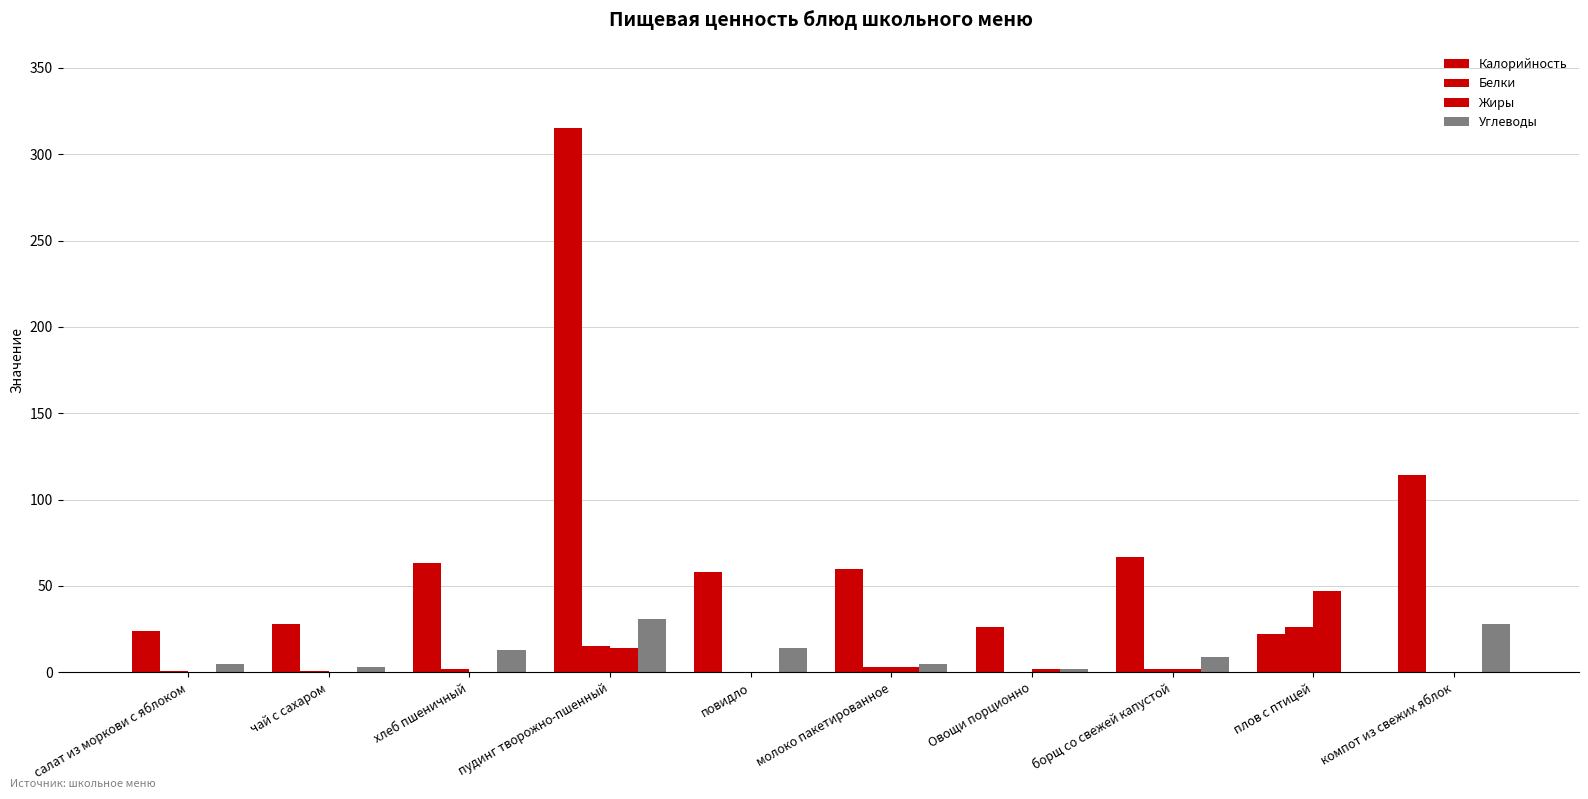

The Жиры series shows -22.8 at компот из свежих яблок. True or false?

False